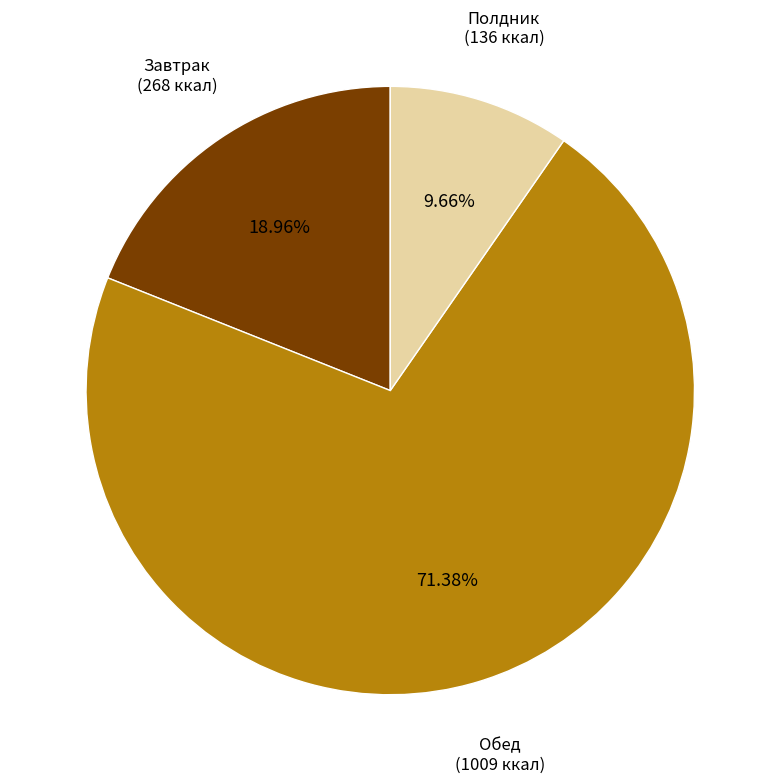

Which slice is the largest?

Обед